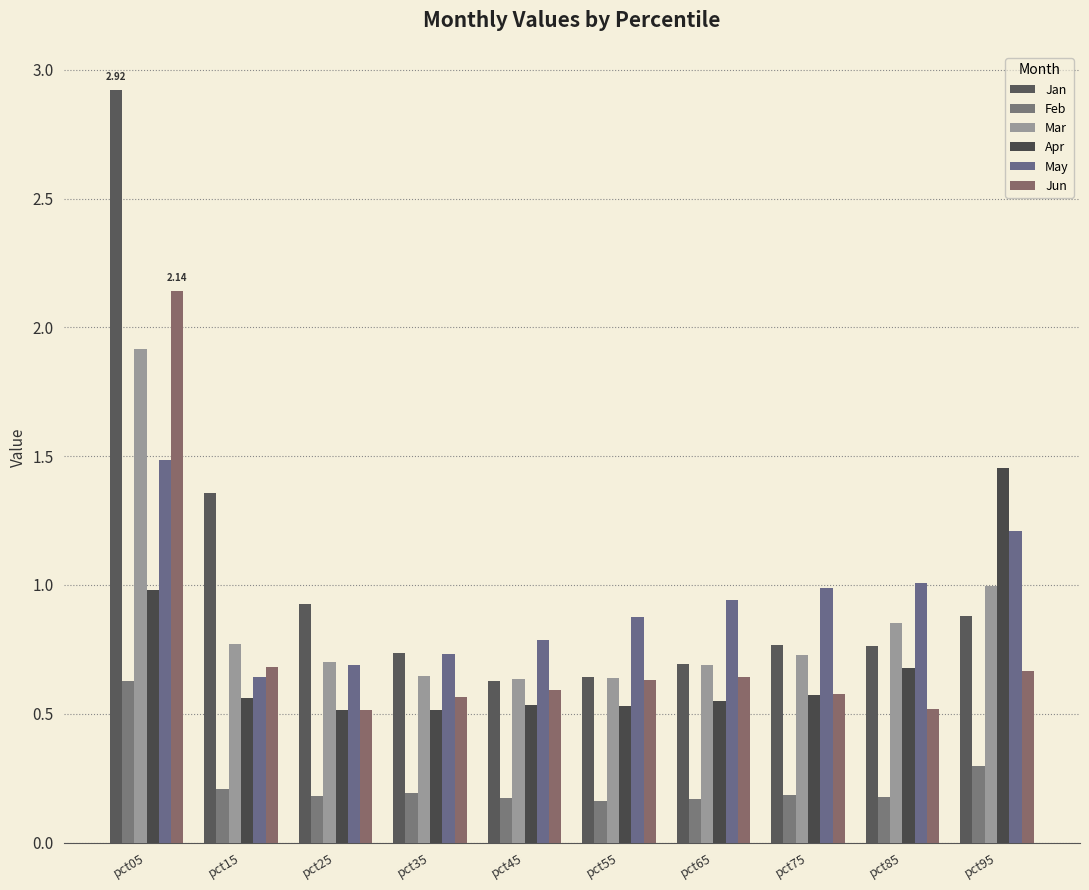

Reading left to right, what are all the values shown in this chart?

Jan: 2.9	1.4	0.9	0.7	0.6	0.6	0.7	0.8	0.8	0.9
Feb: 0.6	0.2	0.2	0.2	0.2	0.2	0.2	0.2	0.2	0.3
Mar: 1.9	0.8	0.7	0.6	0.6	0.6	0.7	0.7	0.9	1.0
Apr: 1.0	0.6	0.5	0.5	0.5	0.5	0.5	0.6	0.7	1.5
May: 1.5	0.6	0.7	0.7	0.8	0.9	0.9	1.0	1.0	1.2
Jun: 2.1	0.7	0.5	0.6	0.6	0.6	0.6	0.6	0.5	0.7